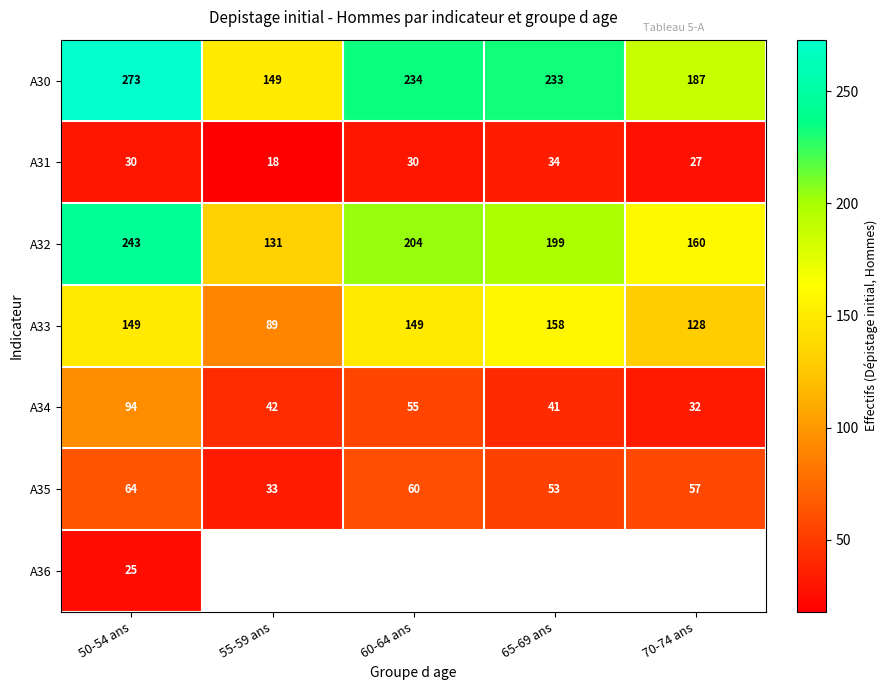

Count the A31 values in the range 27 to 30.

3